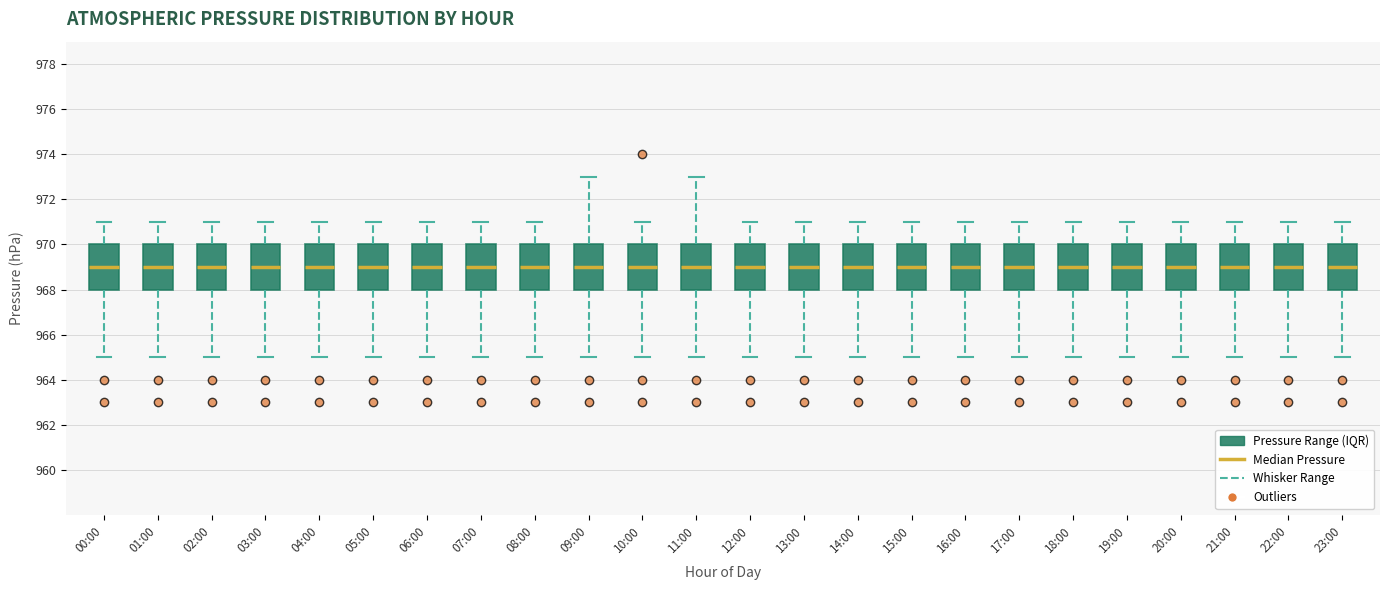

Reading left to right, transcribe this box plot: for each box, give where its median line is, the range the box spans, and where its two whiskers end, as read against the y-axis. The values are not printed on the chart, so give them approximately, as read against the axis.

00:00: median 969, box 968 to 970, whiskers 965 to 971
01:00: median 969, box 968 to 970, whiskers 965 to 971
02:00: median 969, box 968 to 970, whiskers 965 to 971
03:00: median 969, box 968 to 970, whiskers 965 to 971
04:00: median 969, box 968 to 970, whiskers 965 to 971
05:00: median 969, box 968 to 970, whiskers 965 to 971
06:00: median 969, box 968 to 970, whiskers 965 to 971
07:00: median 969, box 968 to 970, whiskers 965 to 971
08:00: median 969, box 968 to 970, whiskers 965 to 971
09:00: median 969, box 968 to 970, whiskers 965 to 973
10:00: median 969, box 968 to 970, whiskers 965 to 971
11:00: median 969, box 968 to 970, whiskers 965 to 973
12:00: median 969, box 968 to 970, whiskers 965 to 971
13:00: median 969, box 968 to 970, whiskers 965 to 971
14:00: median 969, box 968 to 970, whiskers 965 to 971
15:00: median 969, box 968 to 970, whiskers 965 to 971
16:00: median 969, box 968 to 970, whiskers 965 to 971
17:00: median 969, box 968 to 970, whiskers 965 to 971
18:00: median 969, box 968 to 970, whiskers 965 to 971
19:00: median 969, box 968 to 970, whiskers 965 to 971
20:00: median 969, box 968 to 970, whiskers 965 to 971
21:00: median 969, box 968 to 970, whiskers 965 to 971
22:00: median 969, box 968 to 970, whiskers 965 to 971
23:00: median 969, box 968 to 970, whiskers 965 to 971